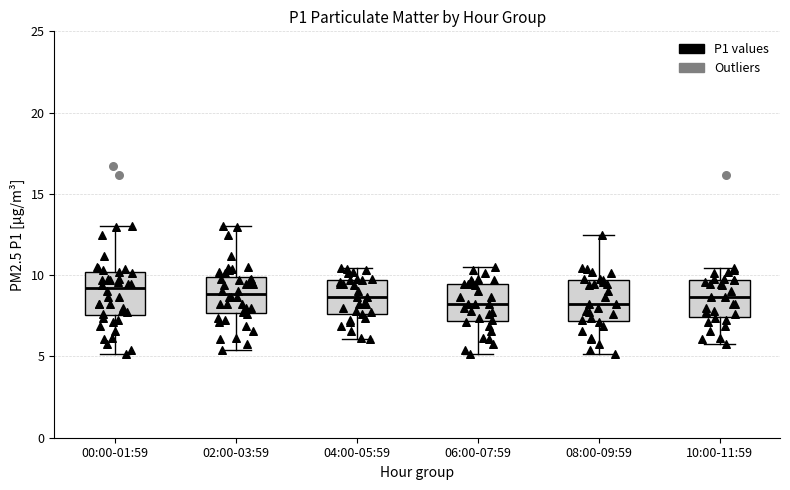

Where does the upper whisker of the box for 04:00-05:59 end on the y-axis? The values are not printed on the chart, so give them approximately, as read against the axis.

10.5